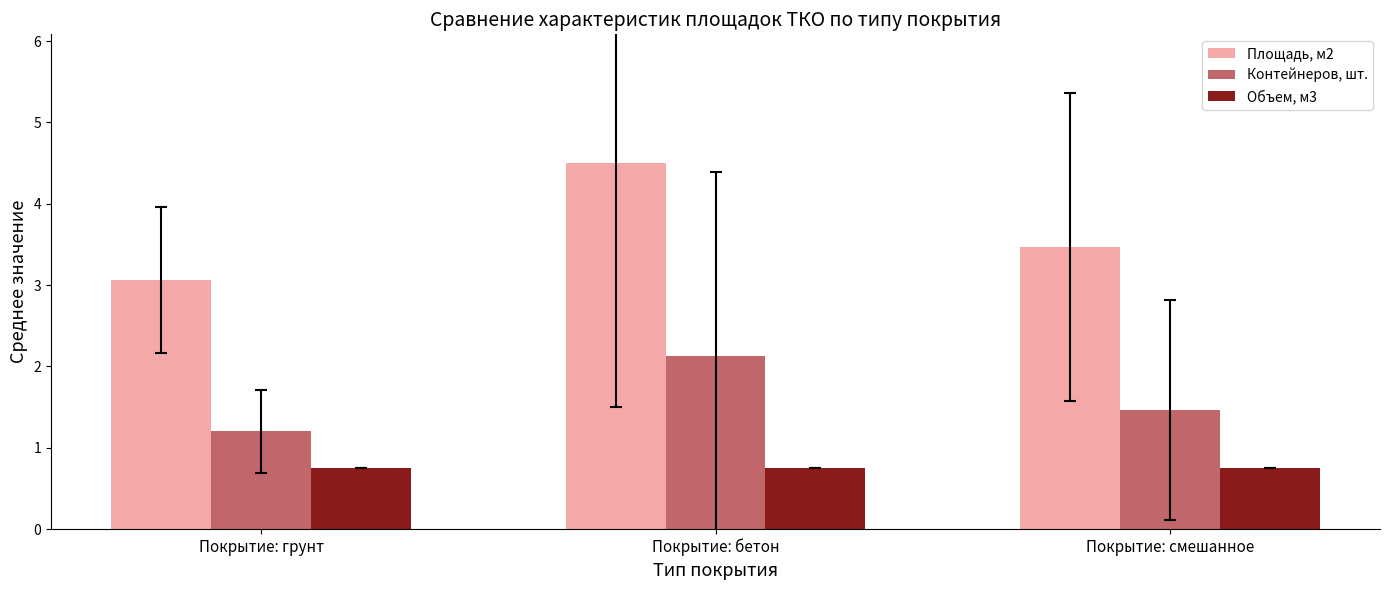

At Покрытие: грунт, list the series in order from largest to smallest.

Площадь, м2, Контейнеров, шт., Объем, м3